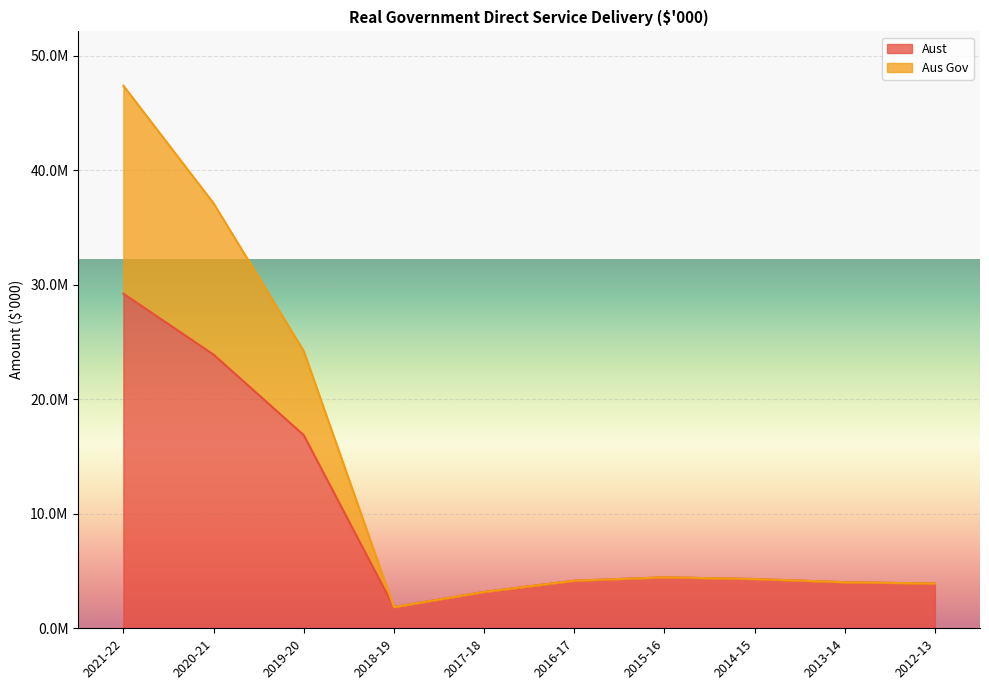

What is the value of the Aus Gov point at the 1st from the left?

47401594